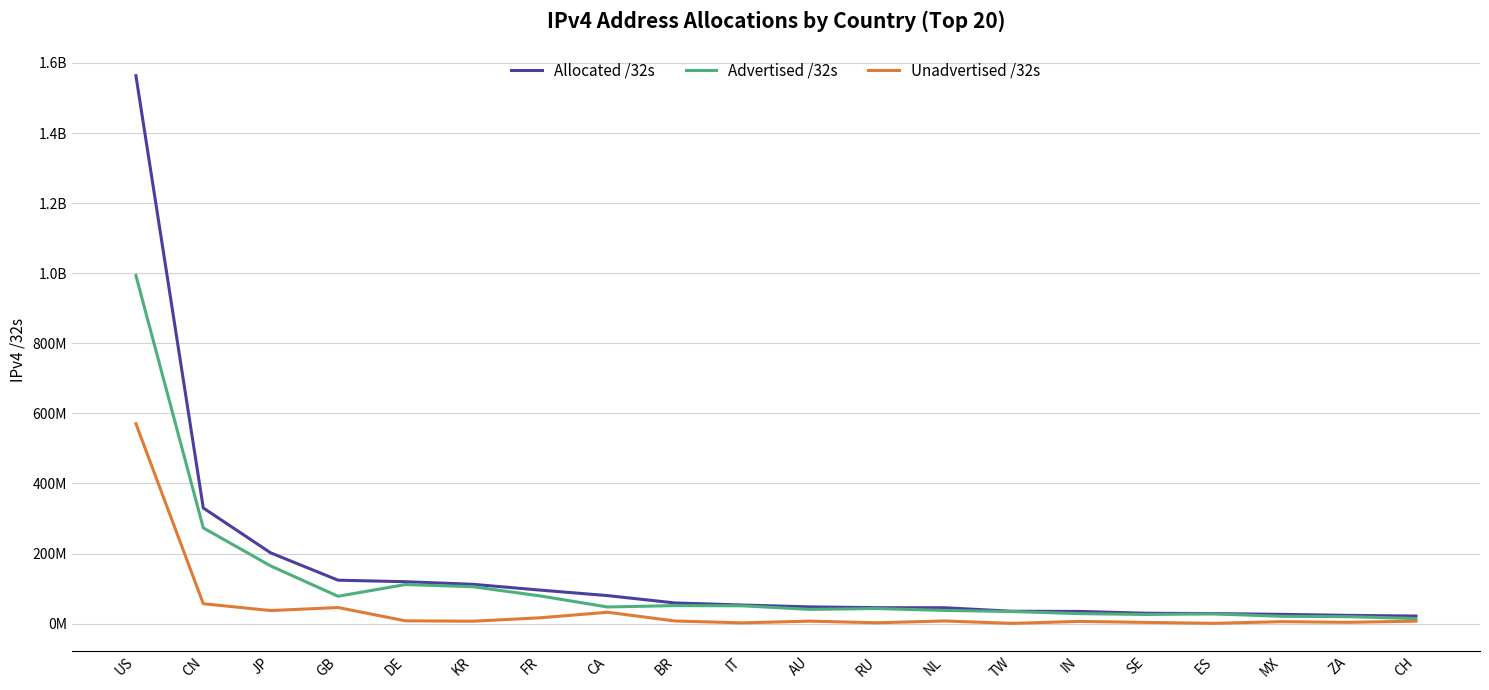

What are all the series names shown in the legend?

Allocated /32s, Advertised /32s, Unadvertised /32s